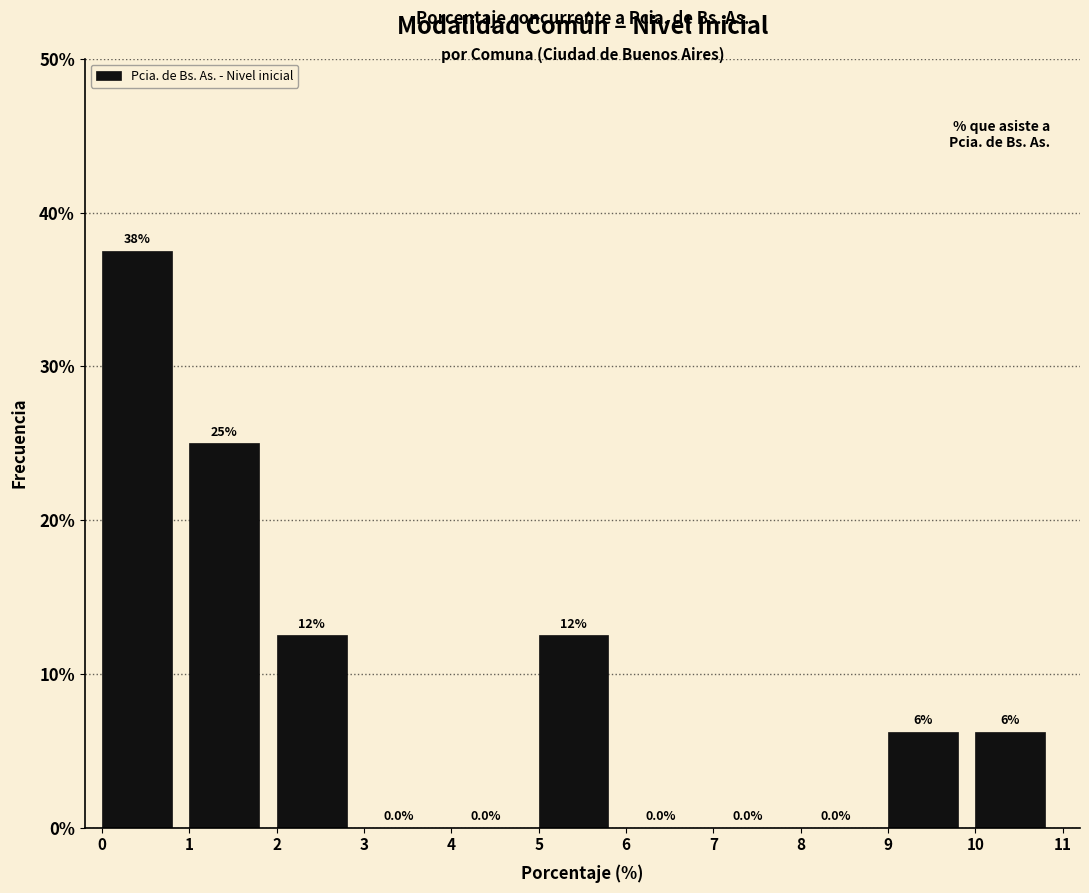

Which range on the x-axis has the tallest bar?

0 to 1